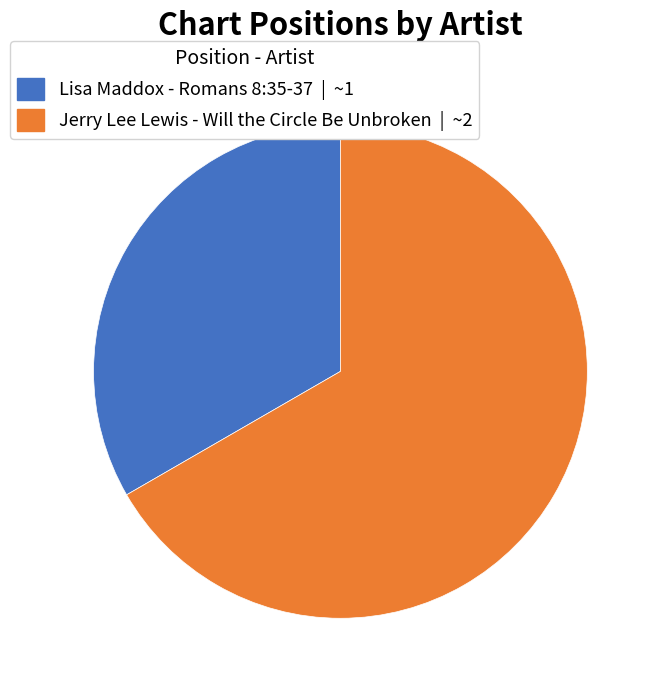

True or false: Lisa Maddox - Romans 8:35-37 accounts for 33% of the total.

True